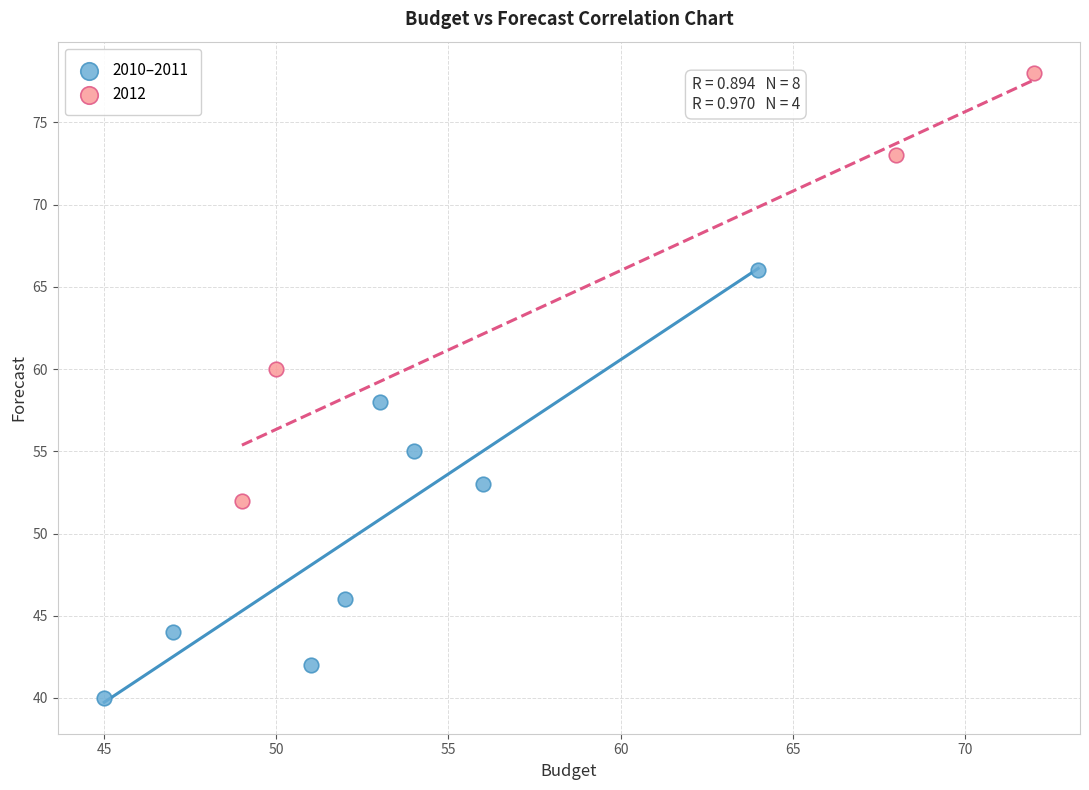

Which series contains the lowest Y value?

2010–2011